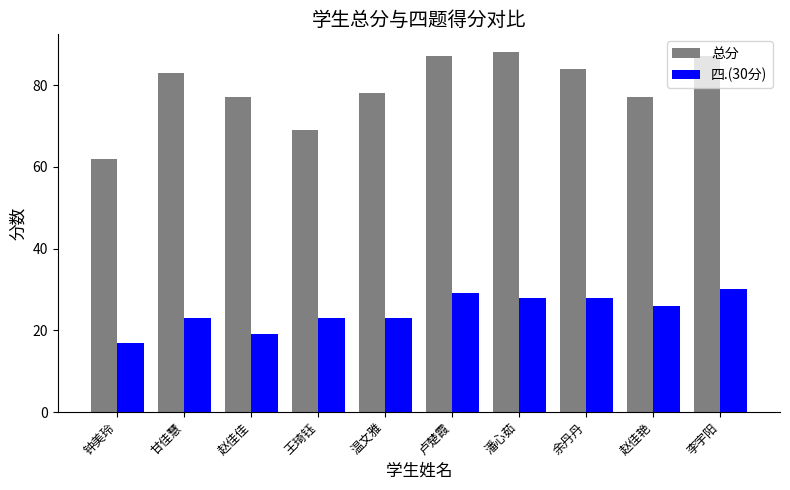

What is the spread (max minus min) of values at 甘佳慧?

60